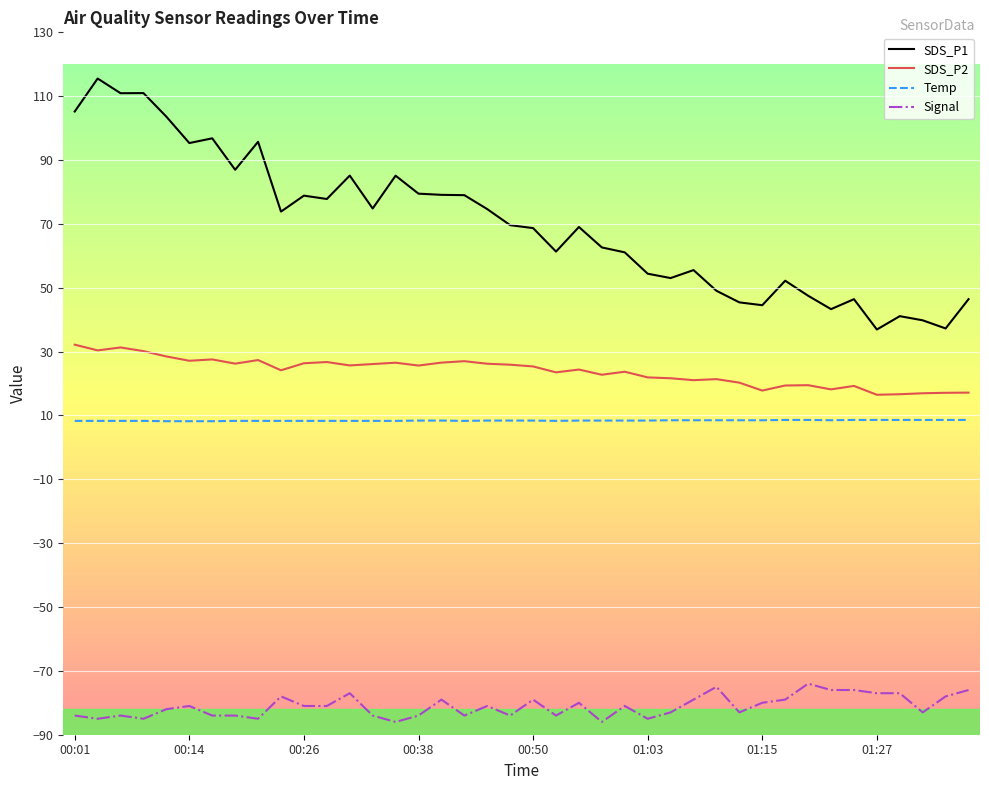

Which series has the largest total across all categories?

SDS_P1